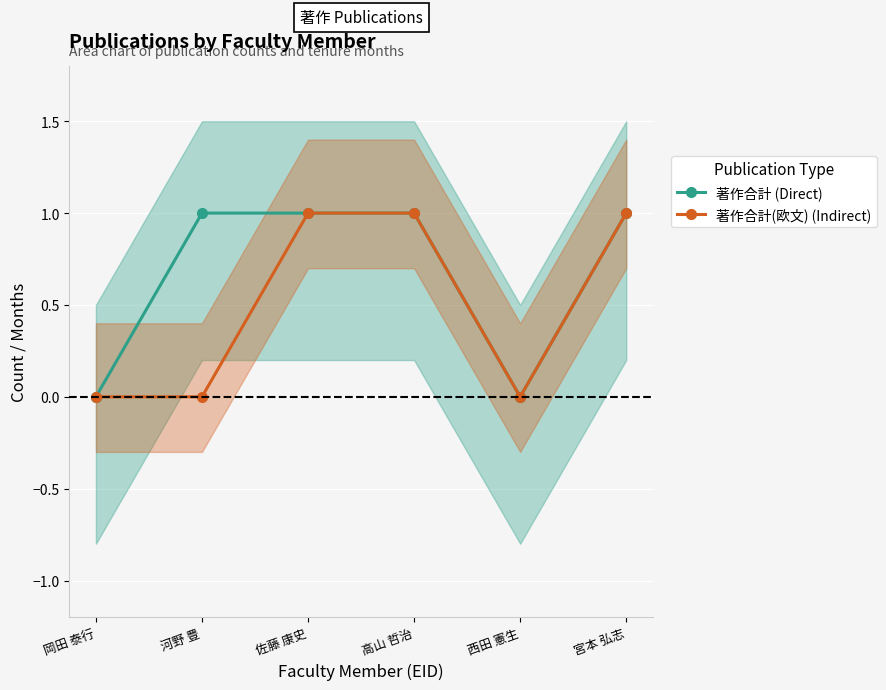

The 著作合計 (Direct) series shows 1 at 高山 哲治. True or false?

True